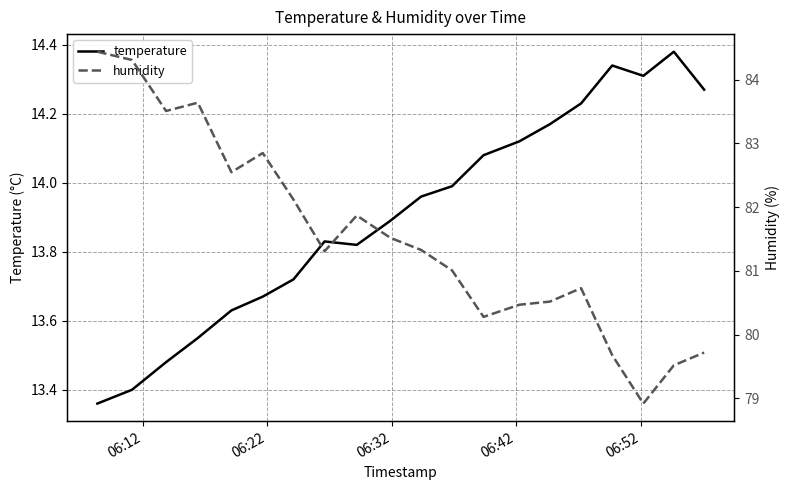

The humidity series shows 21.4 at 17. True or false?

False